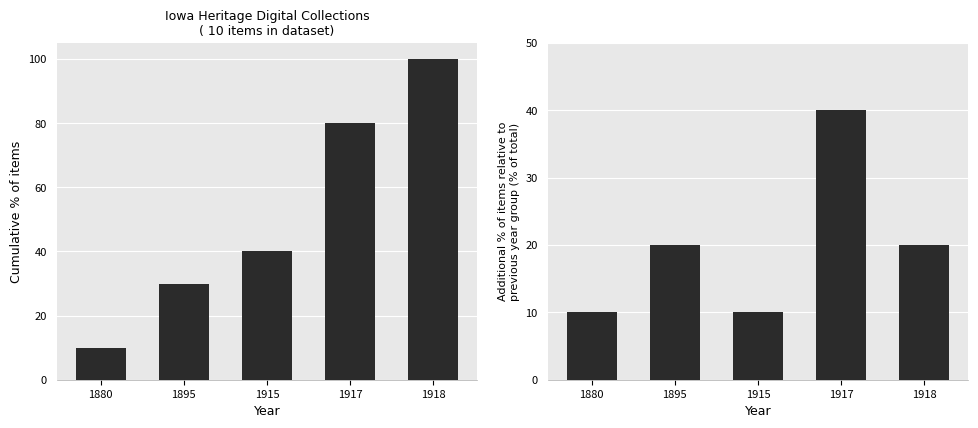

Rank the categories by Cumulative % of items value from highest to lowest.

1918, 1917, 1915, 1895, 1880